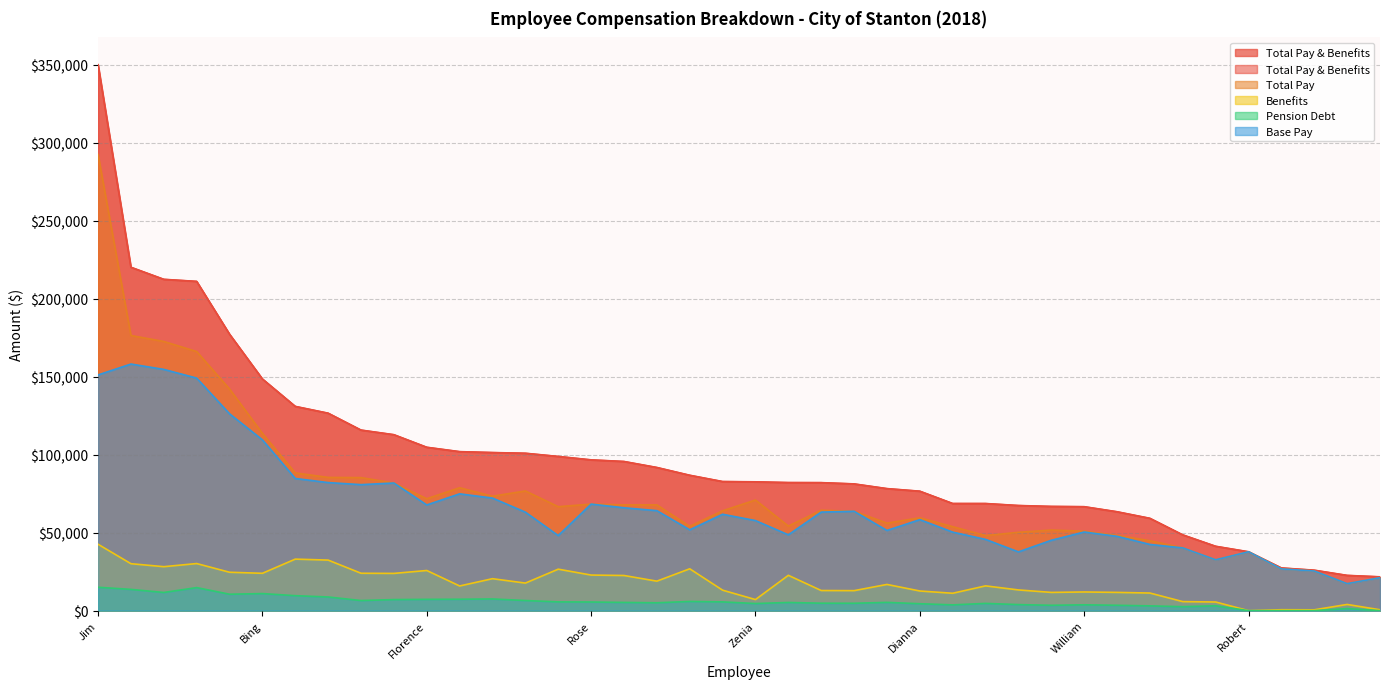

True or false: Pension Debt has more than 0 interior local peaks.

True